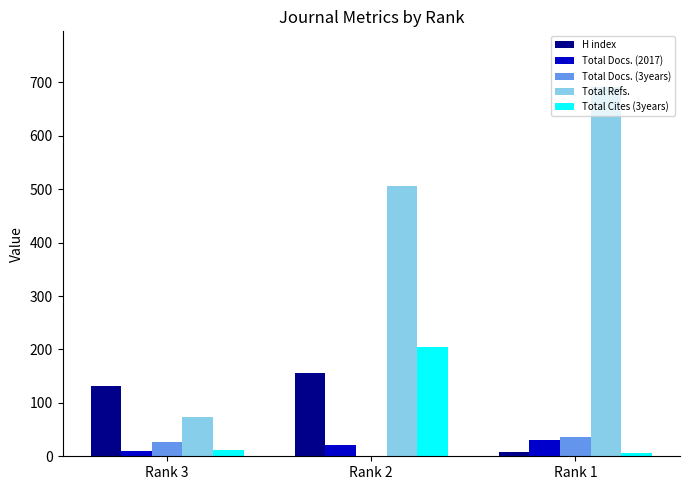

The value of Total Docs. (3years) at Rank 3 is 26. True or false?

True